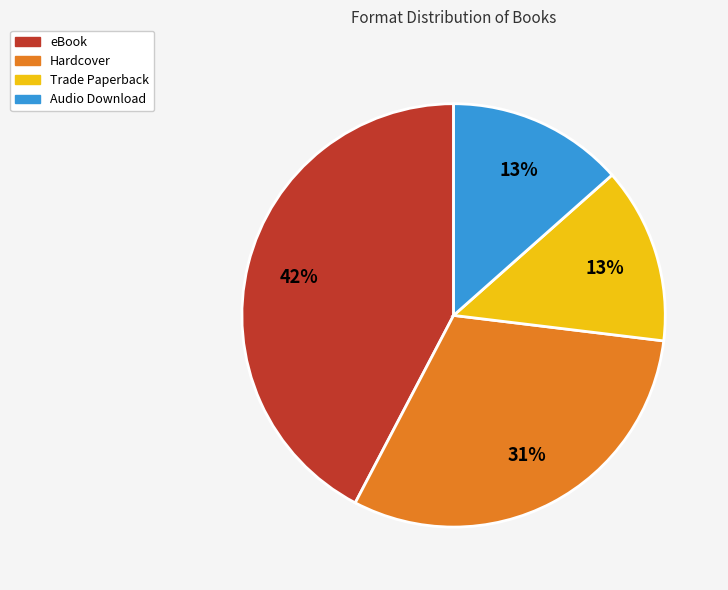

Which category has the biggest portion of the pie?

eBook